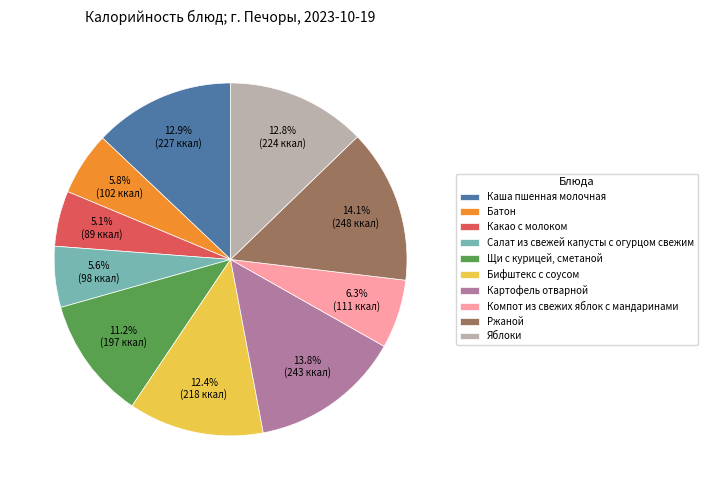

True or false: Яблоки accounts for 13% of the total.

True